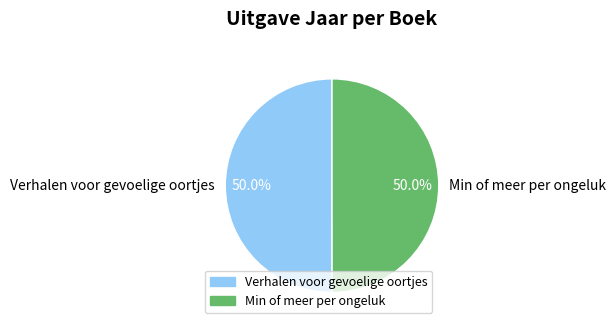

What portion of the pie excludes Min of meer per ongeluk?

50.0%